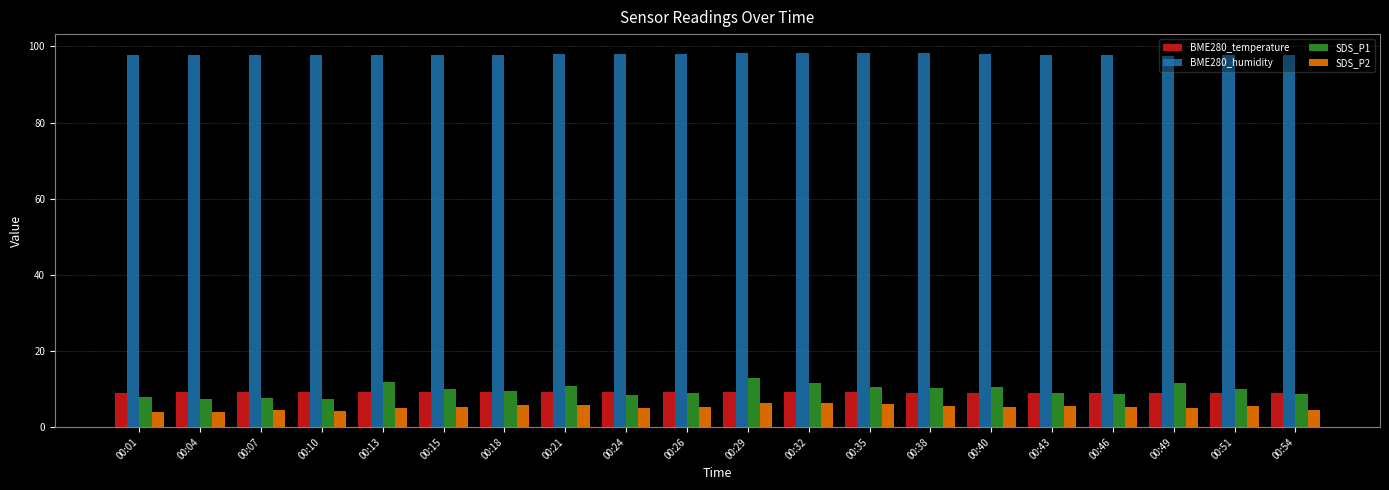

Which series has the largest range (max minus min)?

SDS_P1